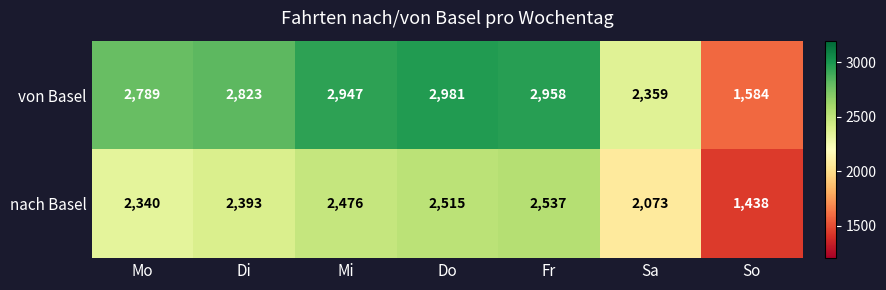

What is the total value across all series at Do?

5496